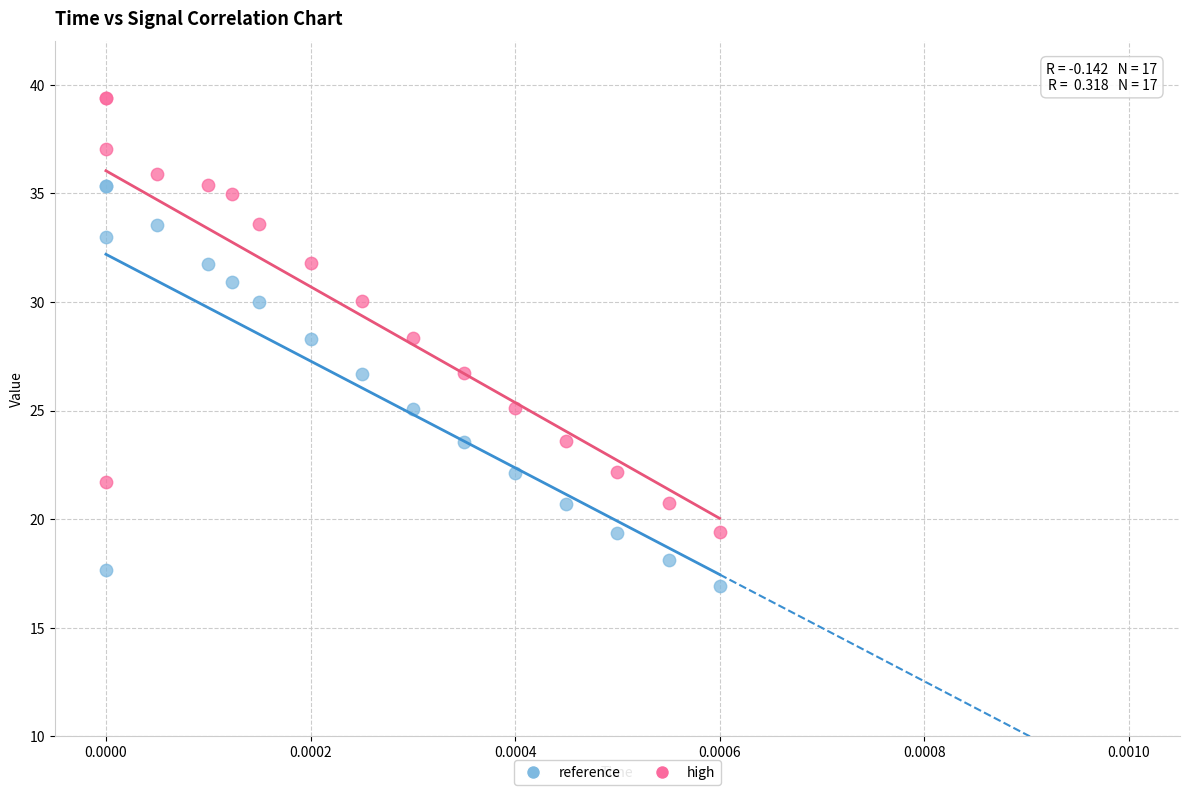

Which series has the largest Y range (max minus min)?

high